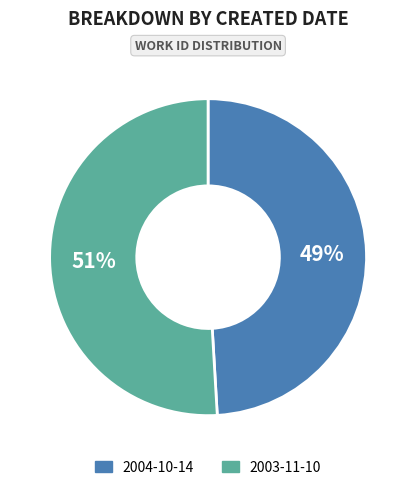

Do 2003-11-10 and 2004-10-14 together represent more than half of the pie?

Yes